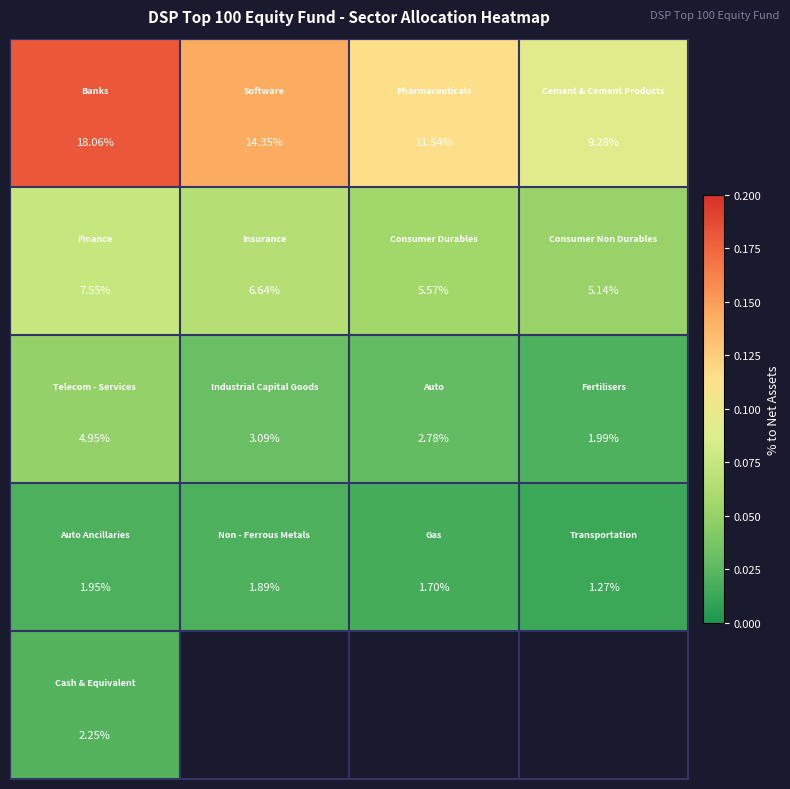

At how many categories does at least one series exceed 0?

4